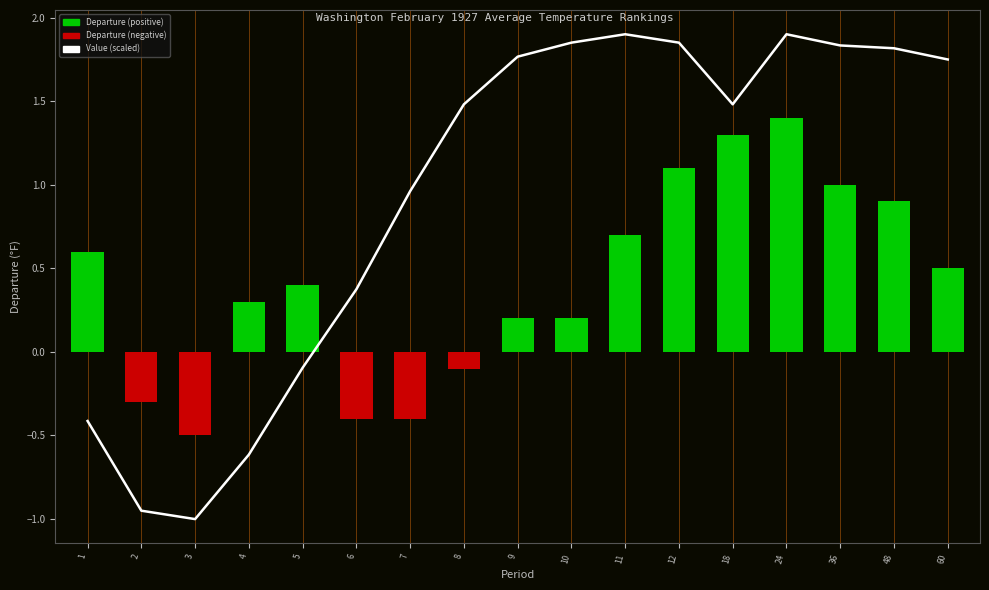

Rank the series at 48 from lowest to highest value.

Departure, Value (scaled)